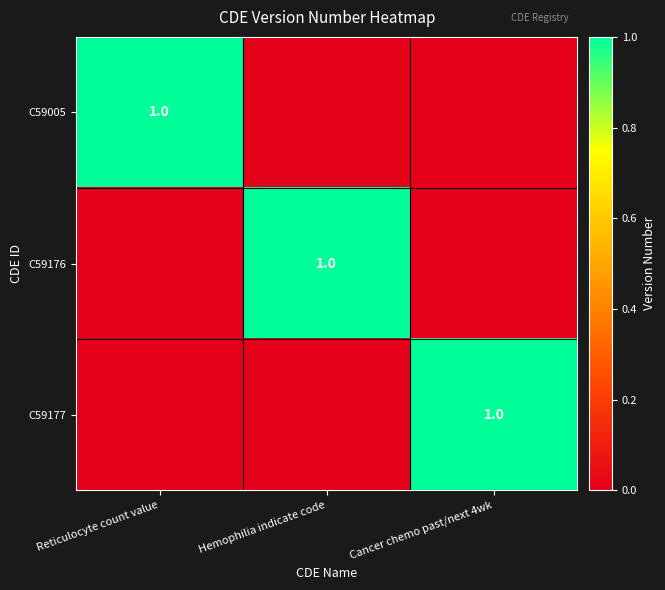

Which has a higher value, Reticulocyte count value or Cancer chemo past/next 4wk?

Reticulocyte count value